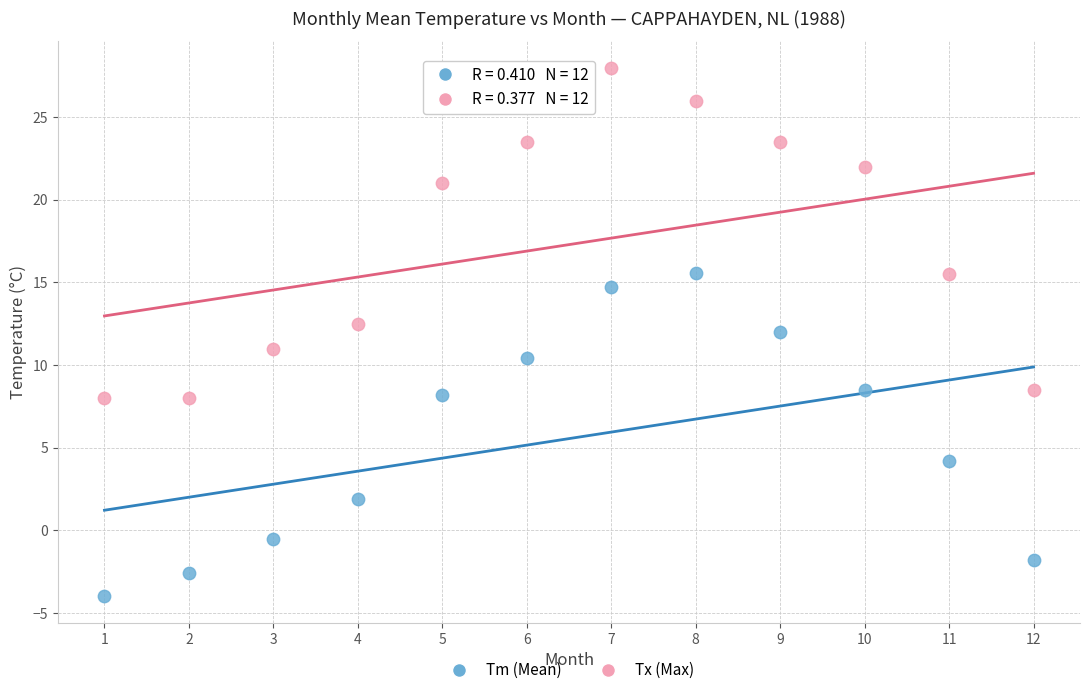

Which series has the widest spread of Y values?

Tx (Max)